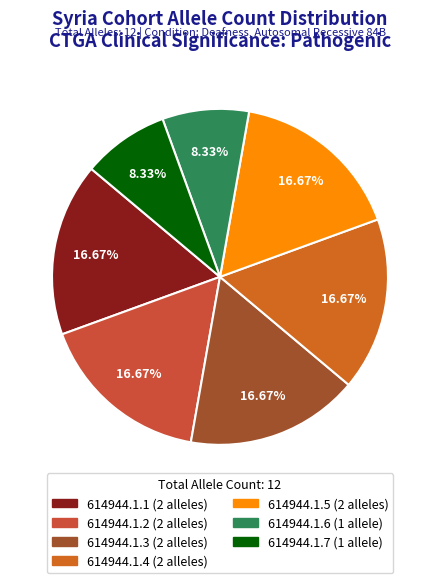

Which slice is the smallest?

614944.1.6